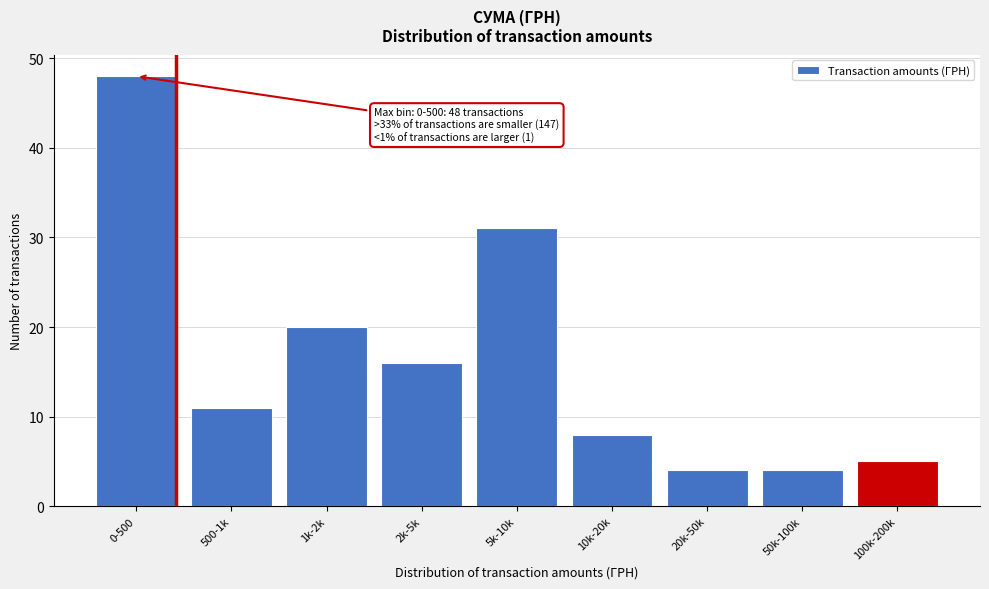

Reading left to right, list all the values displayed in this chart.

48	11	20	16	31	8	4	4	5